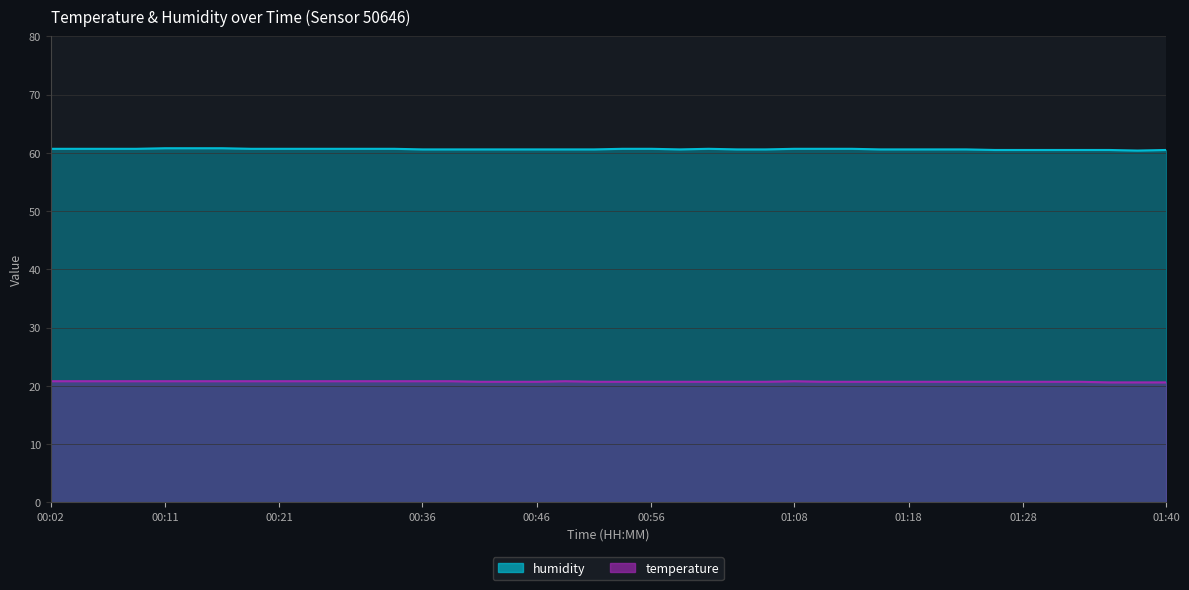

Between 00:21 and 01:28, which is larger?

00:21